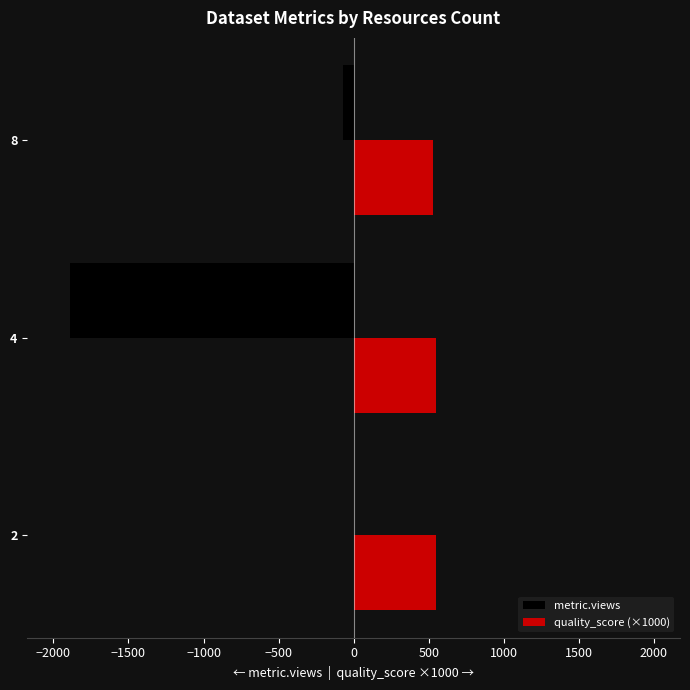

What is the sum of all metric.views values?

-1961.0